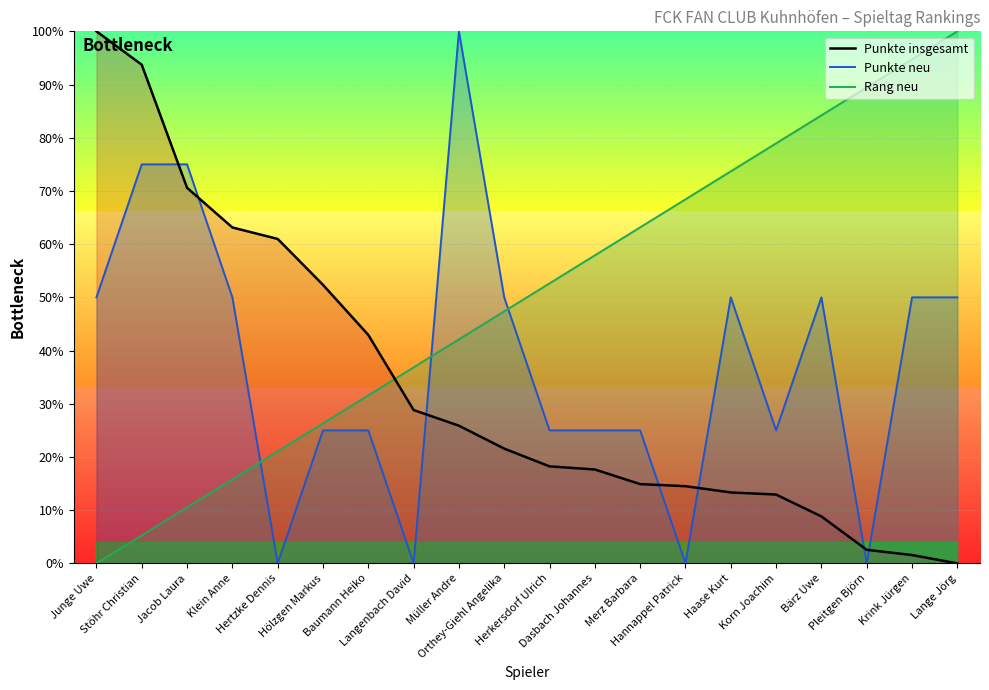

The value of Rang neu at Langenbach David is 24.1. True or false?

False